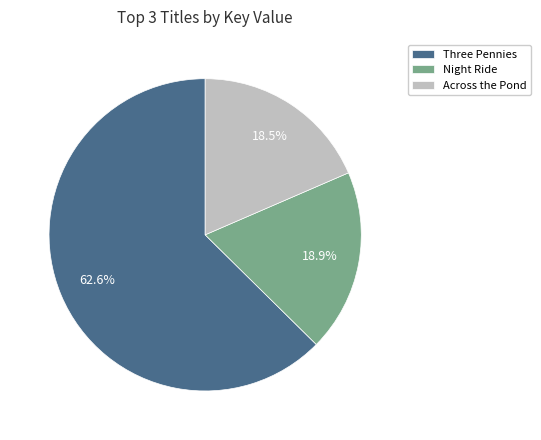

Which category accounts for the majority?

Three Pennies